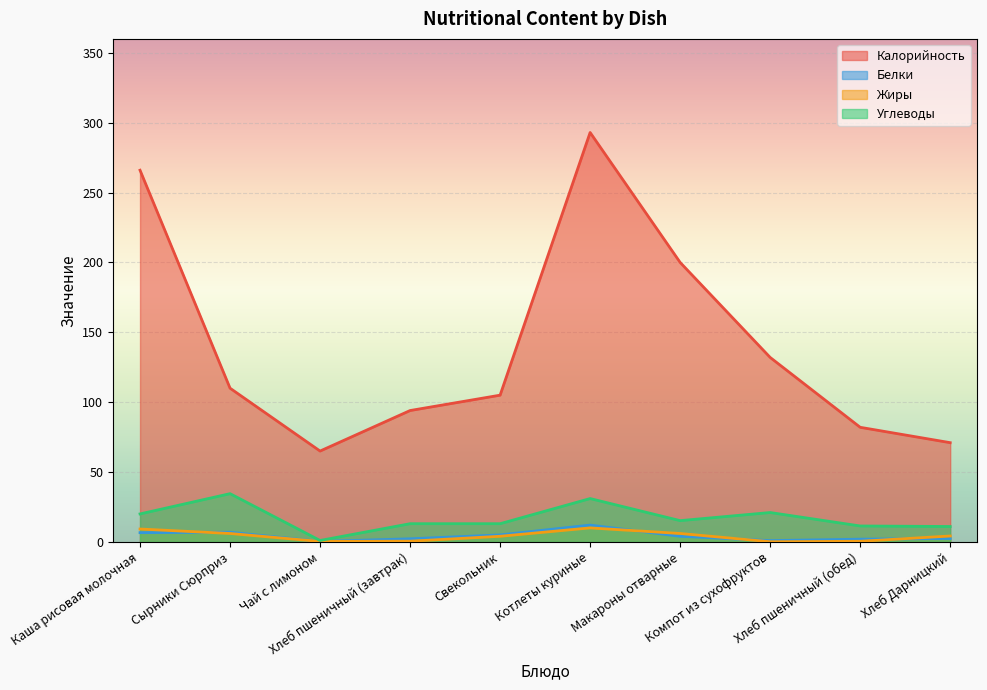

At how many categories does at least one series exceed 180?

3